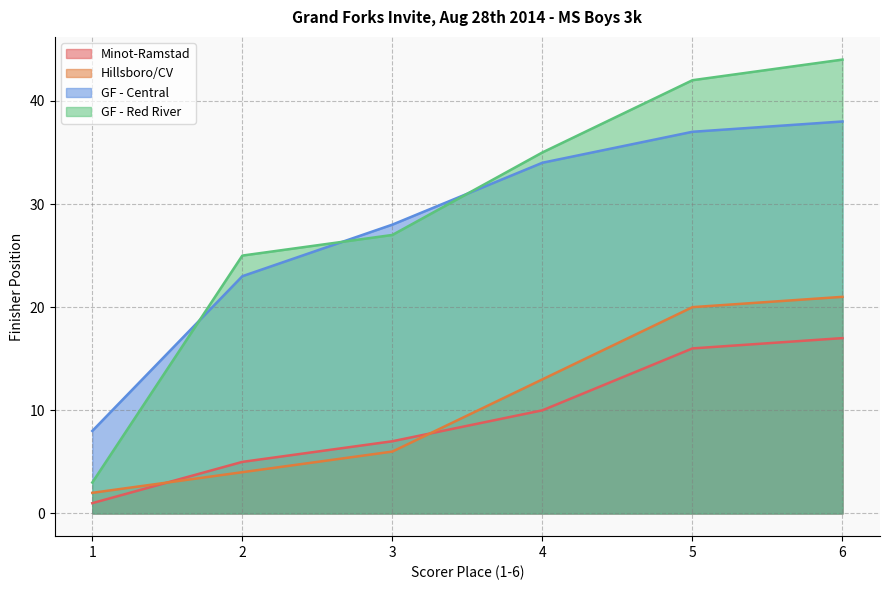

Reading left to right, extract all data points from this chart.

Minot-Ramstad: 1=1	2=5	3=7	4=10	5=16	6=17
Hillsboro/CV: 1=2	2=4	3=6	4=13	5=20	6=21
GF - Central: 1=8	2=23	3=28	4=34	5=37	6=38
GF - Red River: 1=3	2=25	3=27	4=35	5=42	6=44